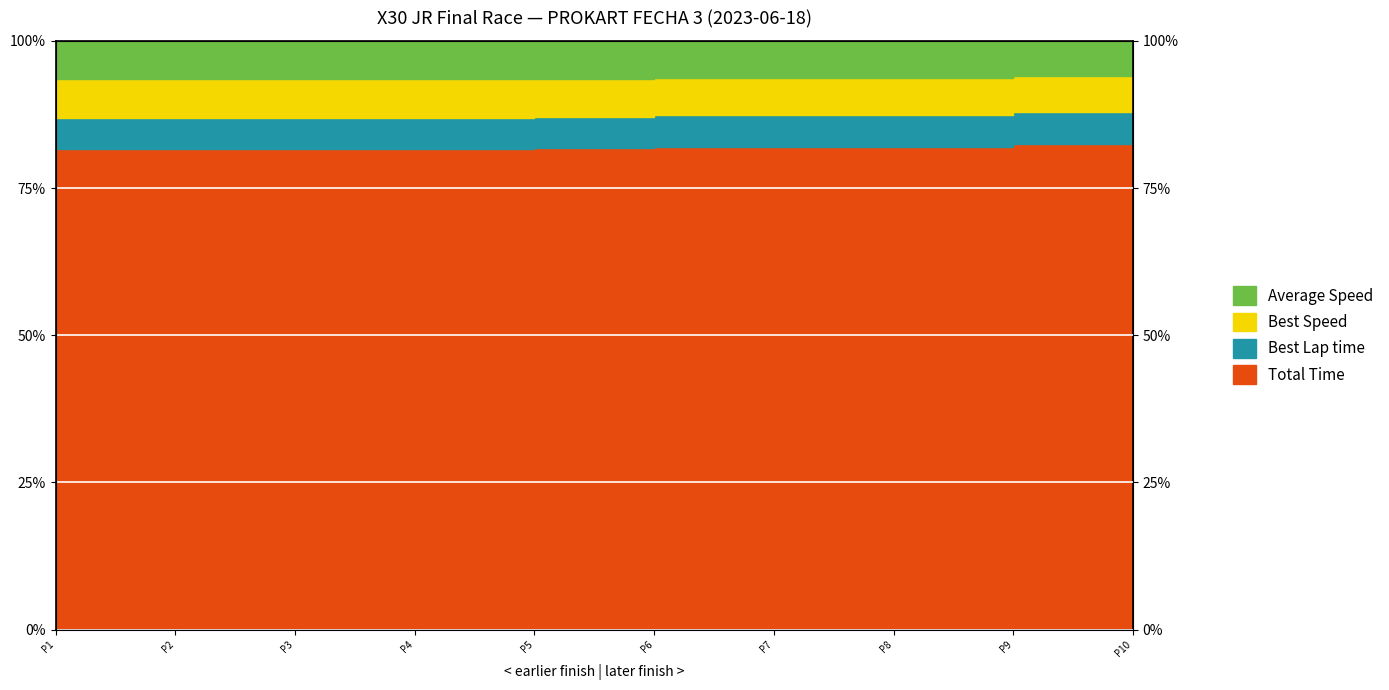

What is the lowest value of the Total Time series?

81.6